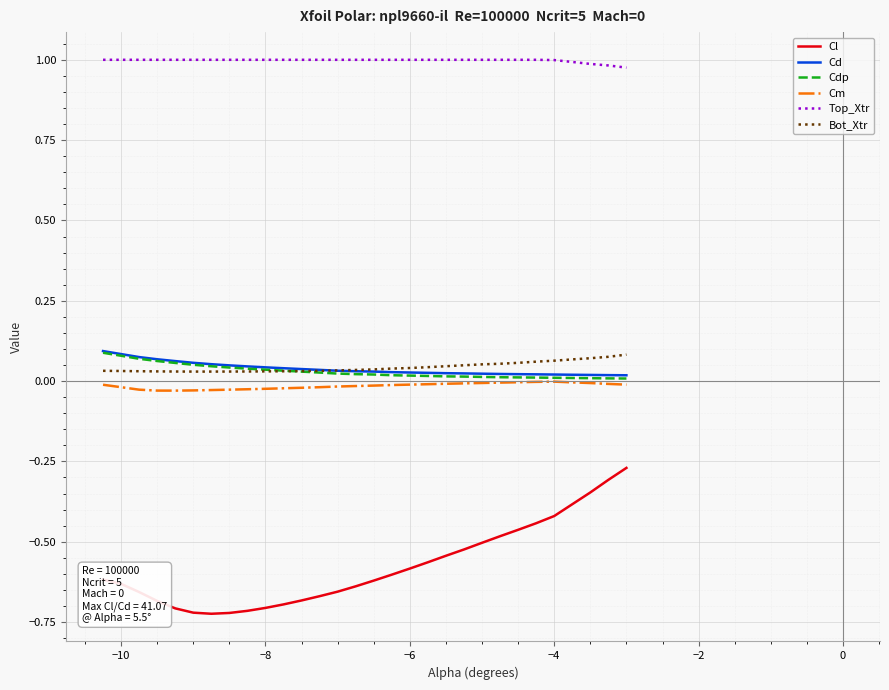

Which series has the largest total across all categories?

Top_Xtr